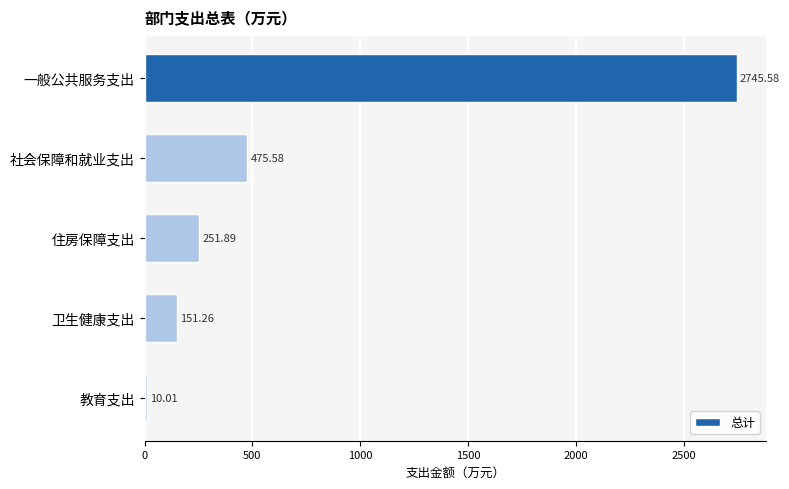

What is the change in value from 社会保障和就业支出 to 教育支出?

-465.6